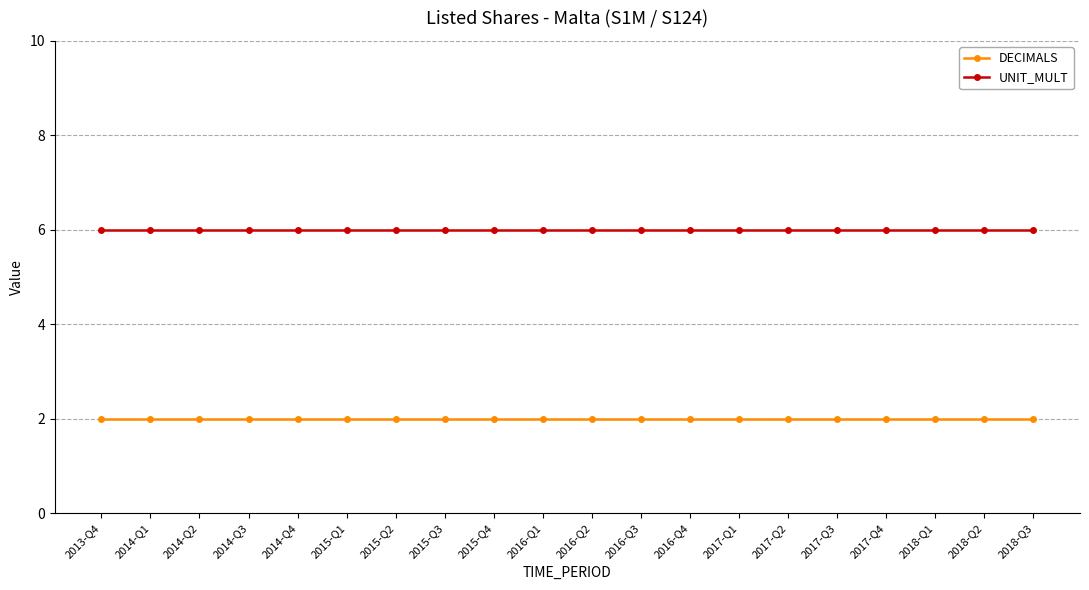

What is the minimum value shown in the chart?

2